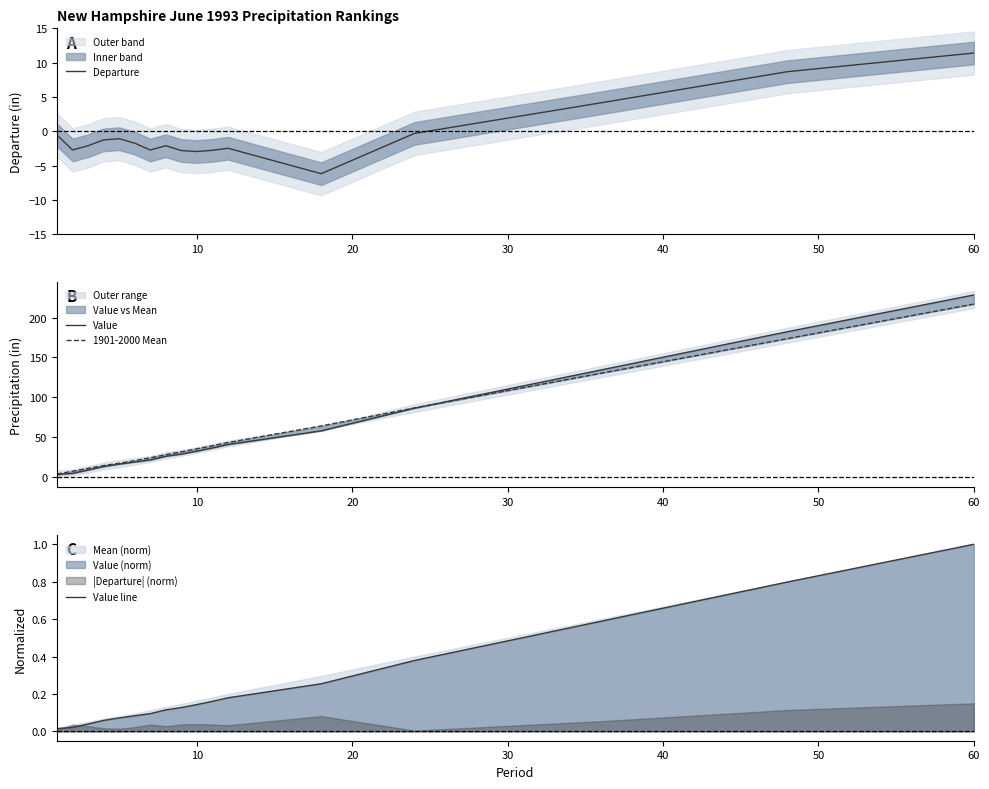

At which label does Value line reach its peak?

60